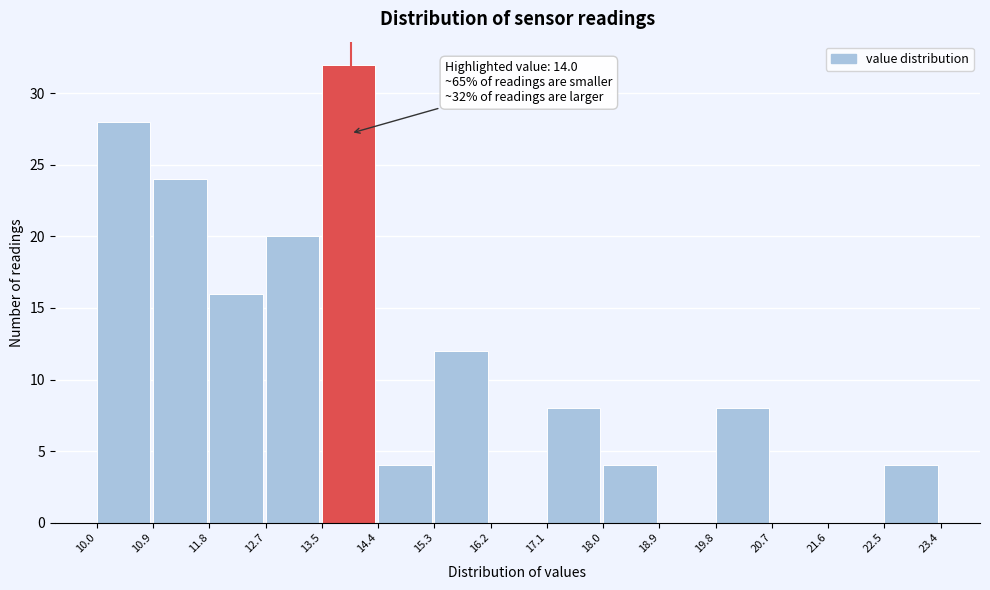

Which range on the x-axis has the tallest bar?

13.5 to 14.4